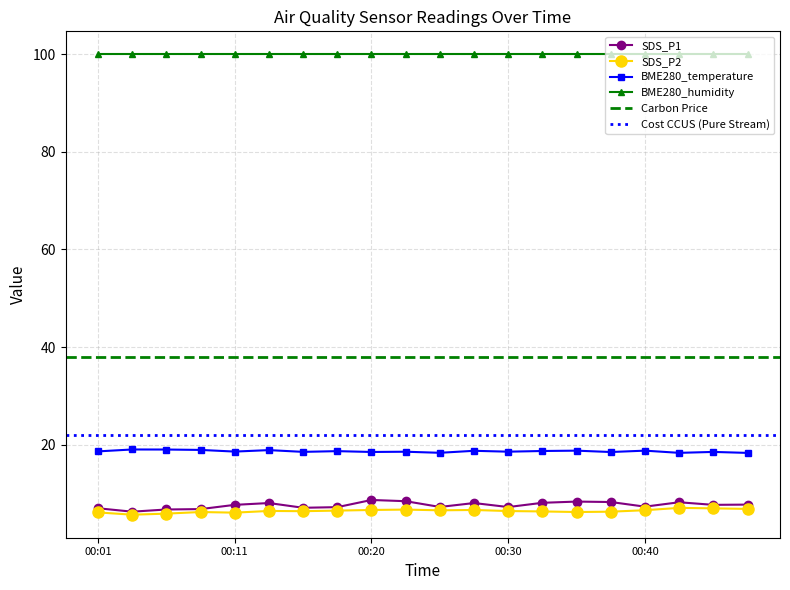

What is the average value of the SDS_P1 series?

7.6